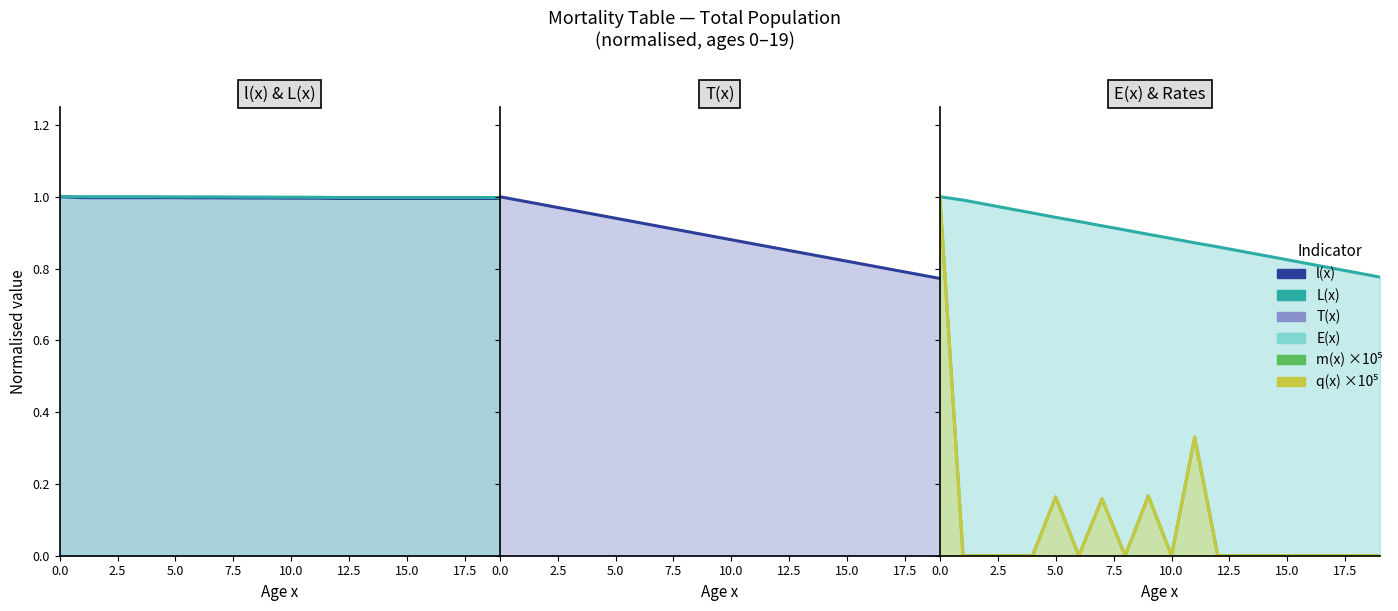

Which series has the largest range (max minus min)?

m(x) line